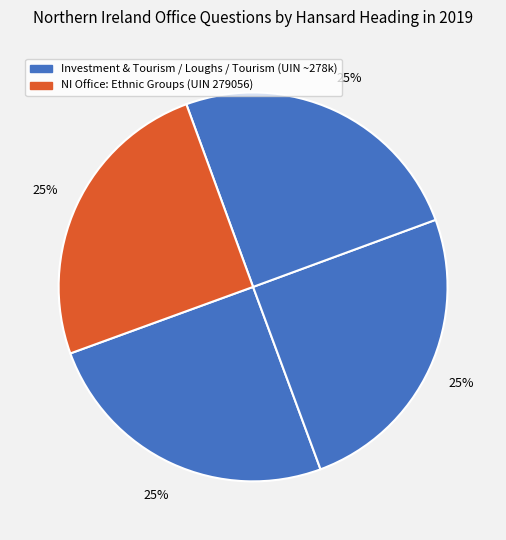

Count the number of slices in the pie.

4